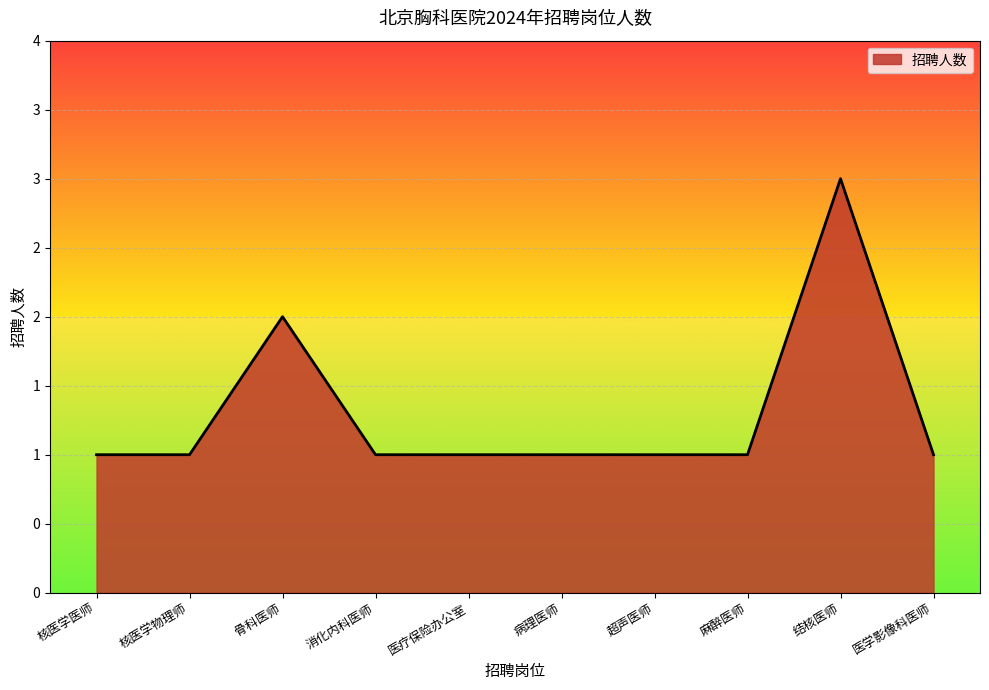

Is this an area chart (filled region under the line)?

Yes